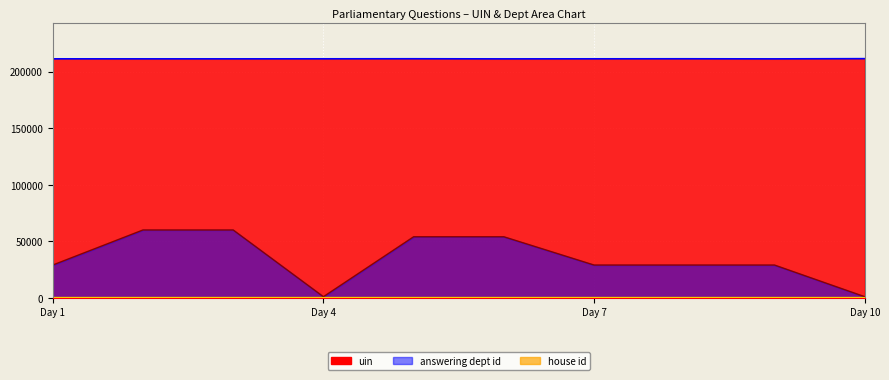

Count the answering dept id values in the range 29000 to 54000.

6